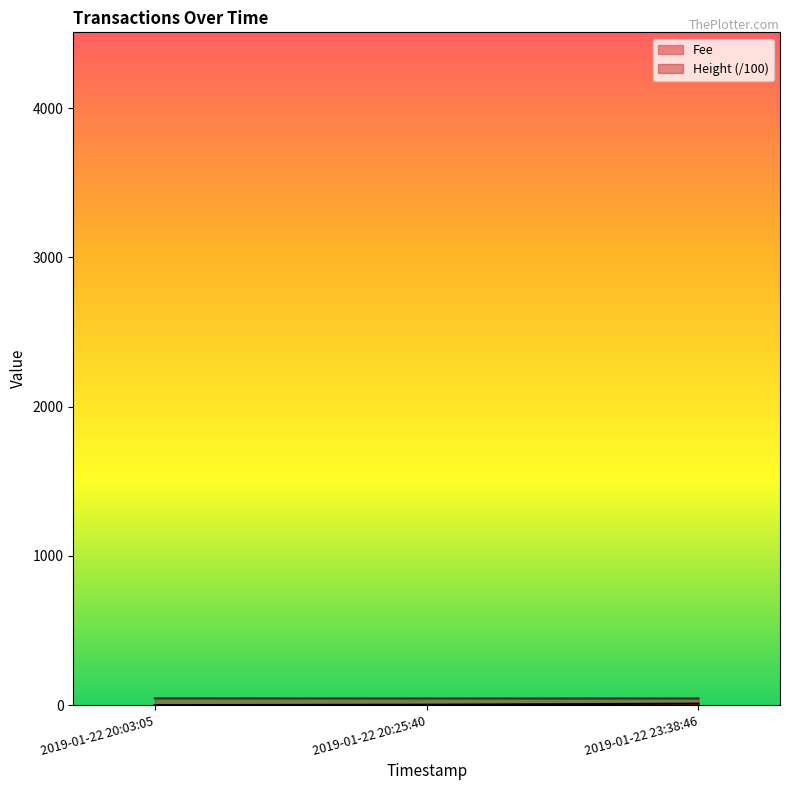

At which label is Fee closest to 4?

2019-01-22 20:25:40